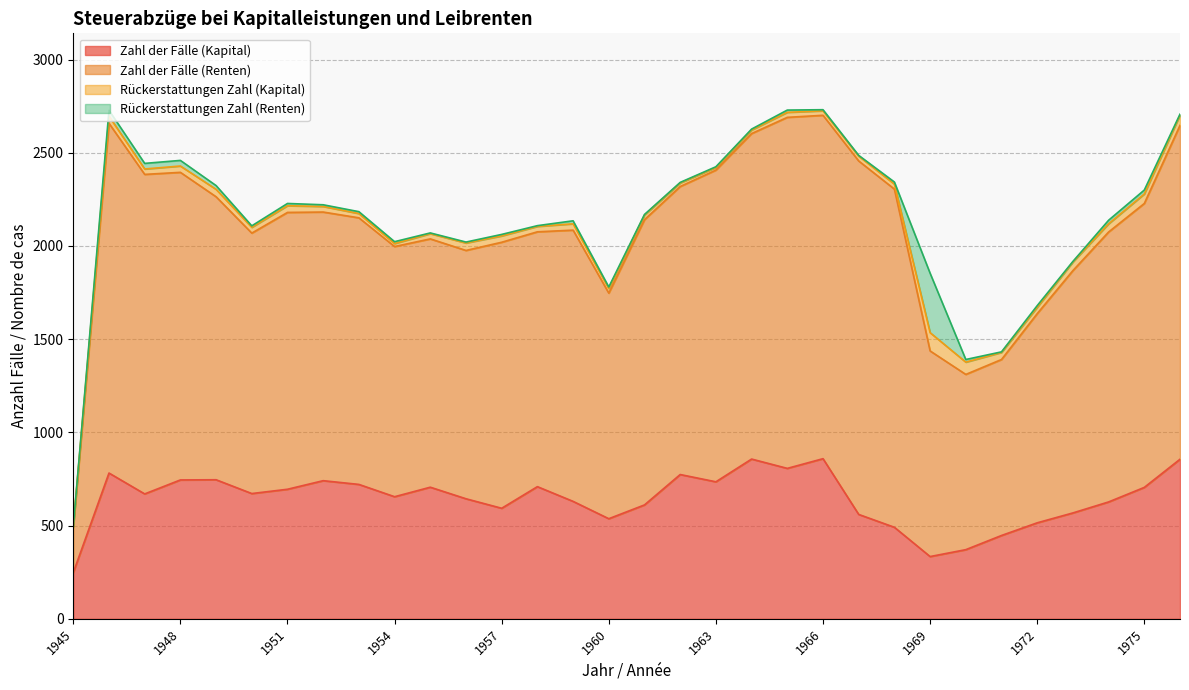

Which series changed the most between 1959 and 1973?

Zahl der Fälle (Renten)